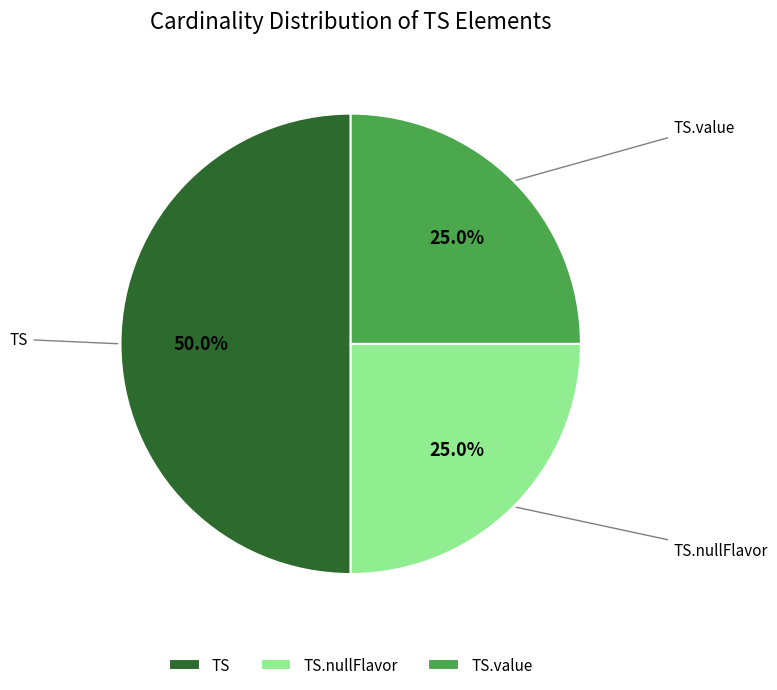

Count the number of slices in the pie.

3